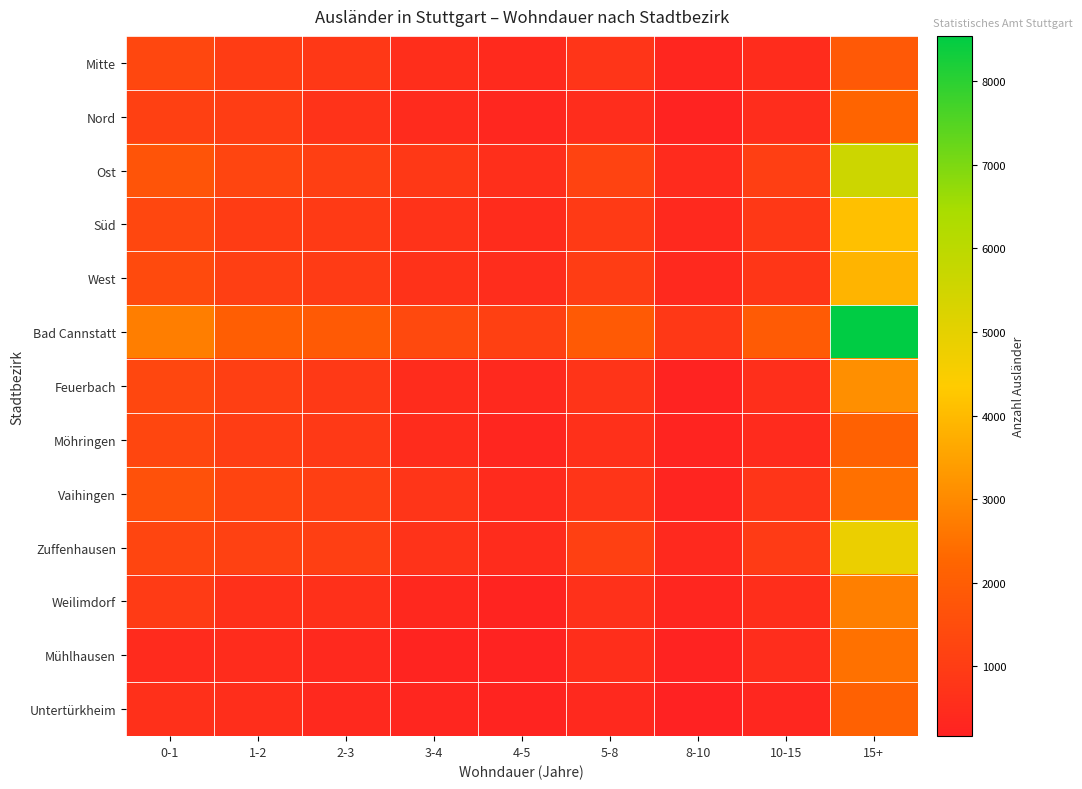

Which series has the widest spread of values?

Bad Cannstatt